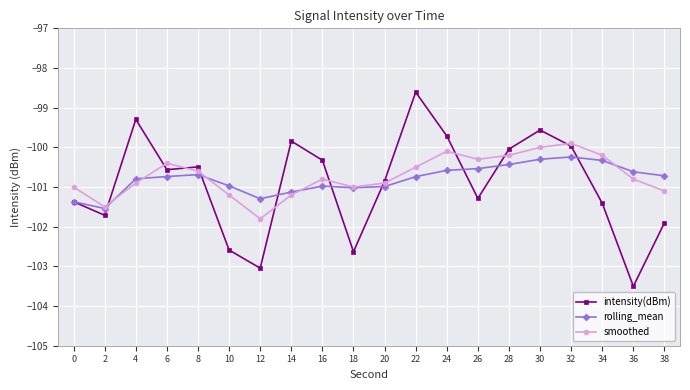

Which series has the largest total across all categories?

smoothed